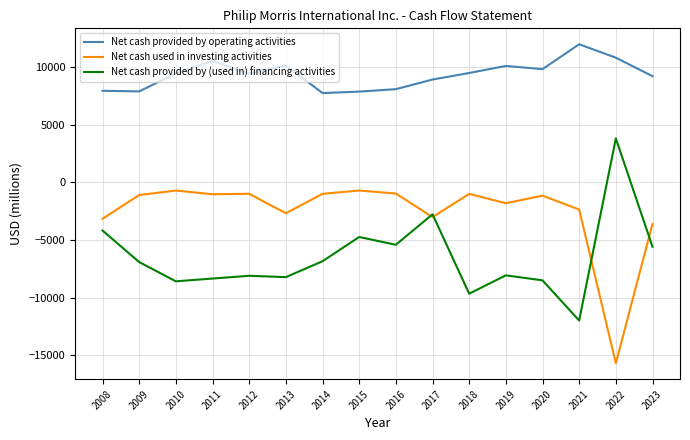

What is the difference between the maximum and minimum values in the Net cash used in investing activities series?

14971